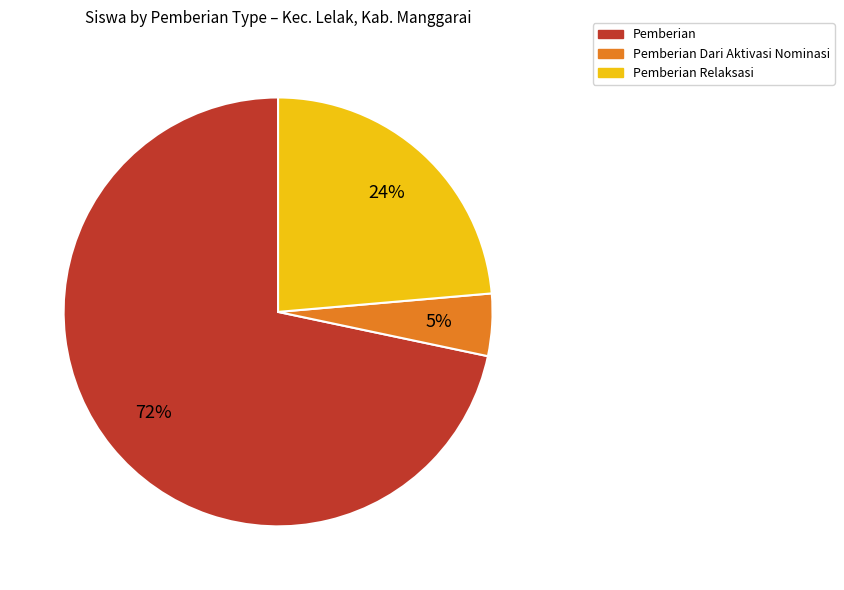

Is there any slice that represents more than half of the pie?

Yes